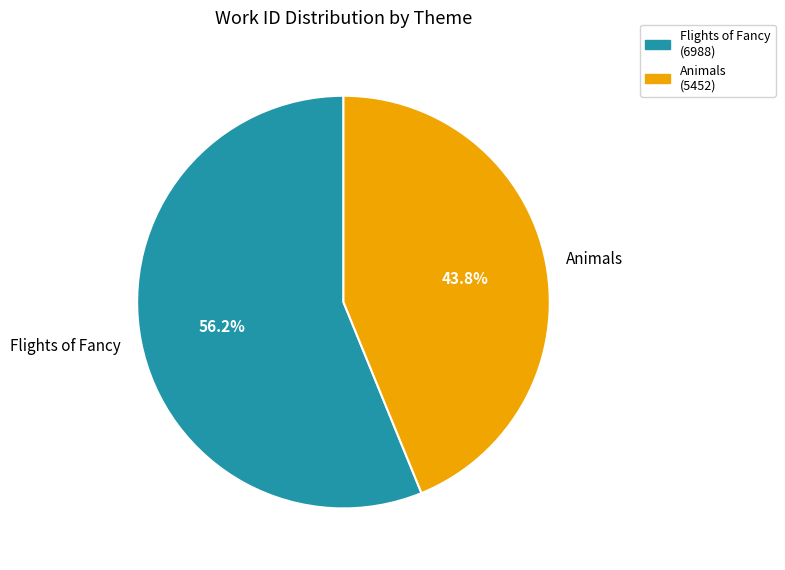

How many segments does this pie chart have?

2